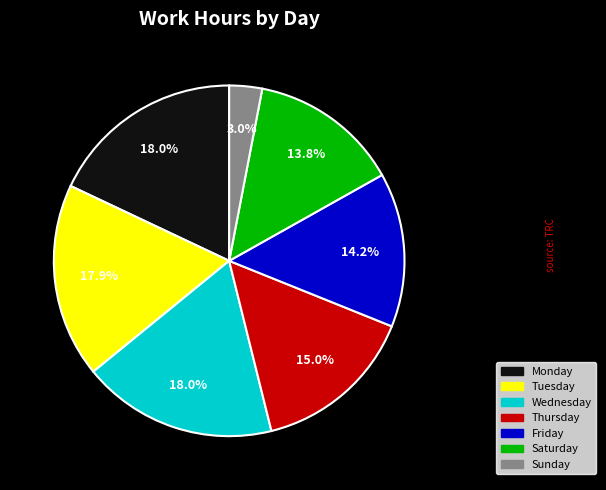

Is there any slice that represents more than half of the pie?

No